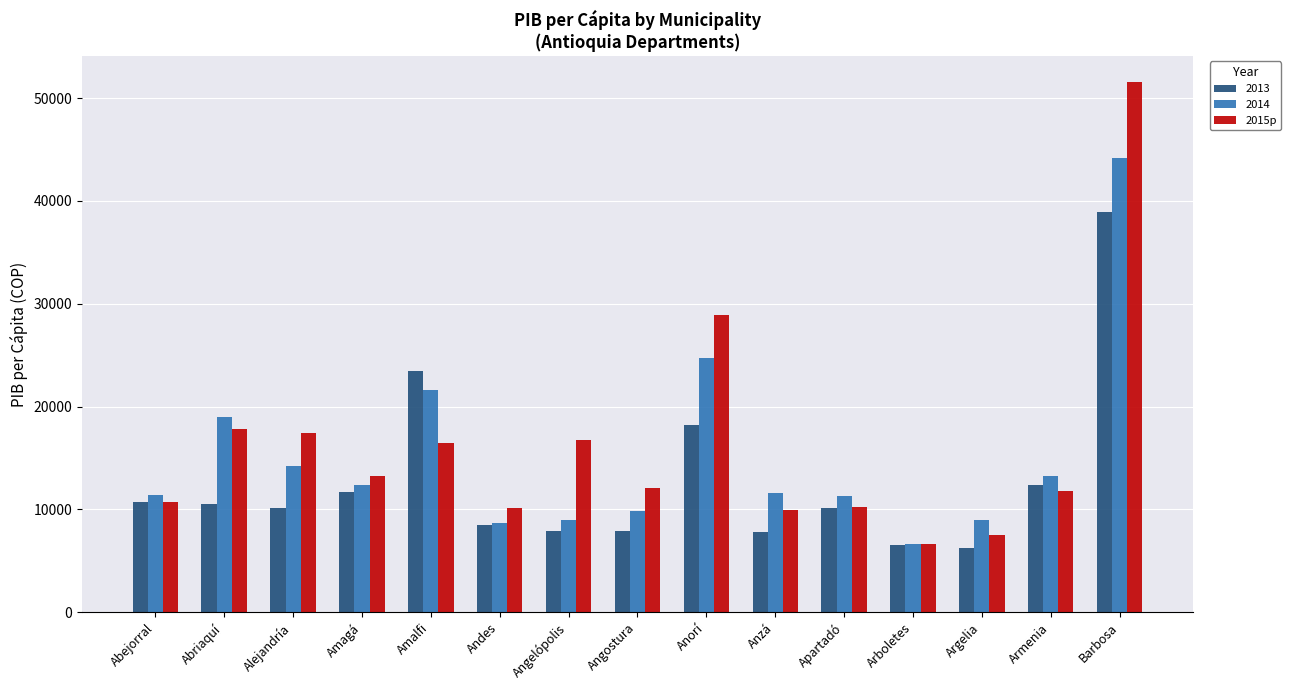

What position from the right is Abejorral?

15